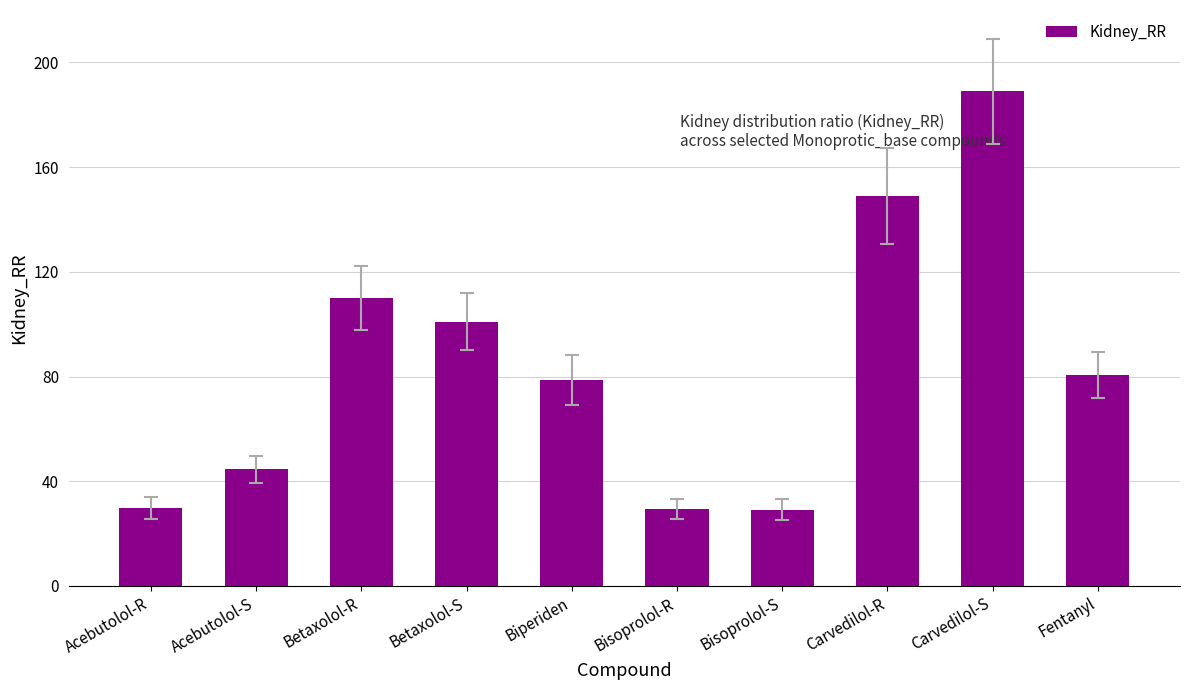

What is the greatest value displayed?

189.0